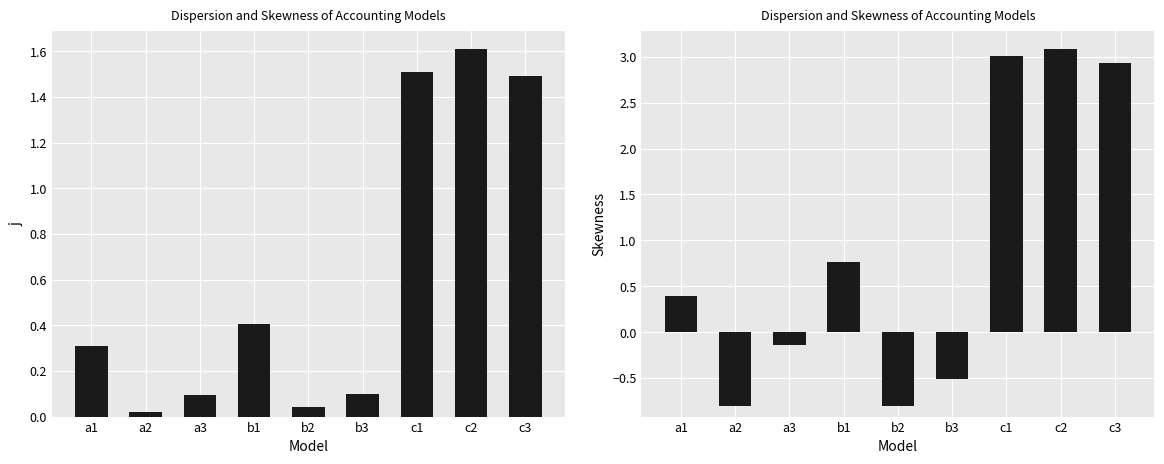

Is the value of Skewness at a2 greater than the value of j at c3?

No